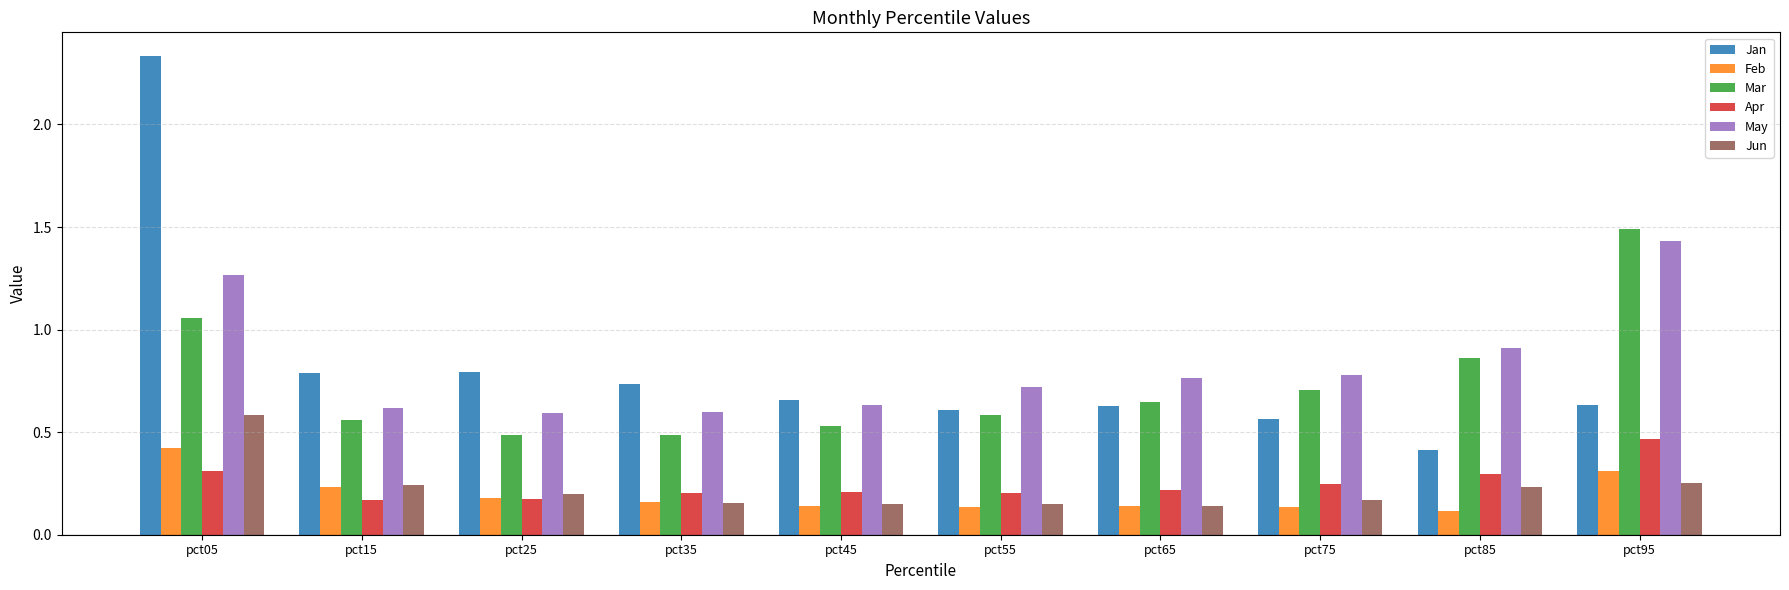

What is the difference between the Mar values at pct65 and pct05?

0.4